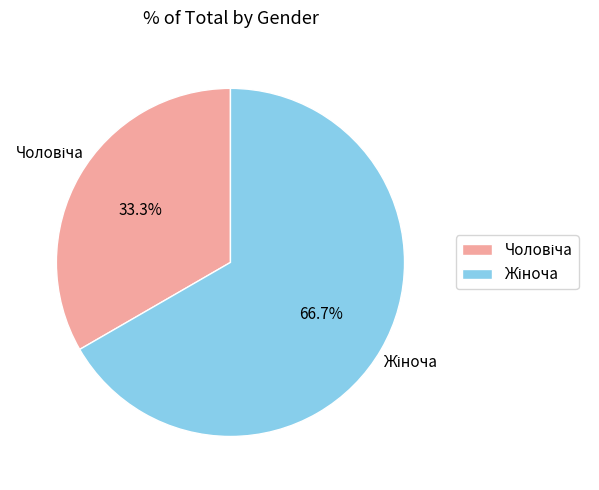

To the nearest percent, what is the difference between the largest and smallest slice percentages?

33%